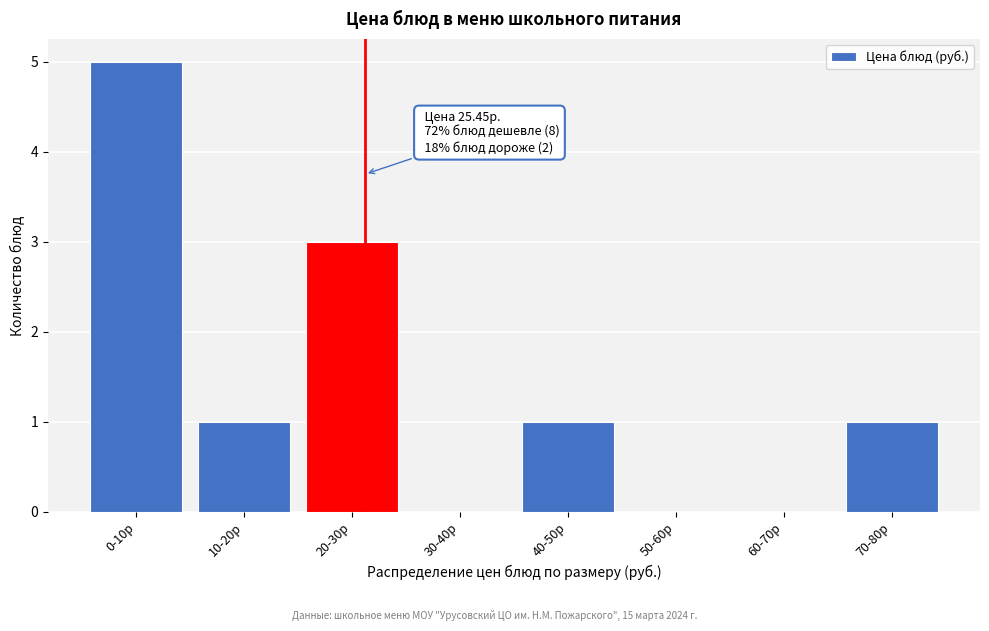

Reading right to left, list all the values displayed in this chart.

70-80р=1	60-70р=0	50-60р=0	40-50р=1	30-40р=0	20-30р=3	10-20р=1	0-10р=5